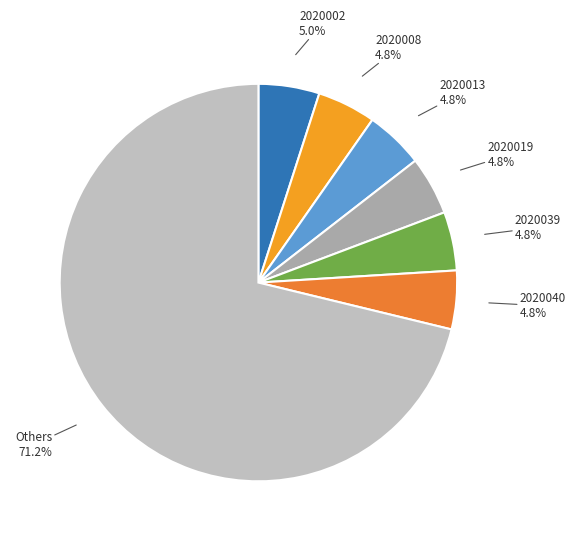

What percentage is NOT represented by 2020039?

95.2%